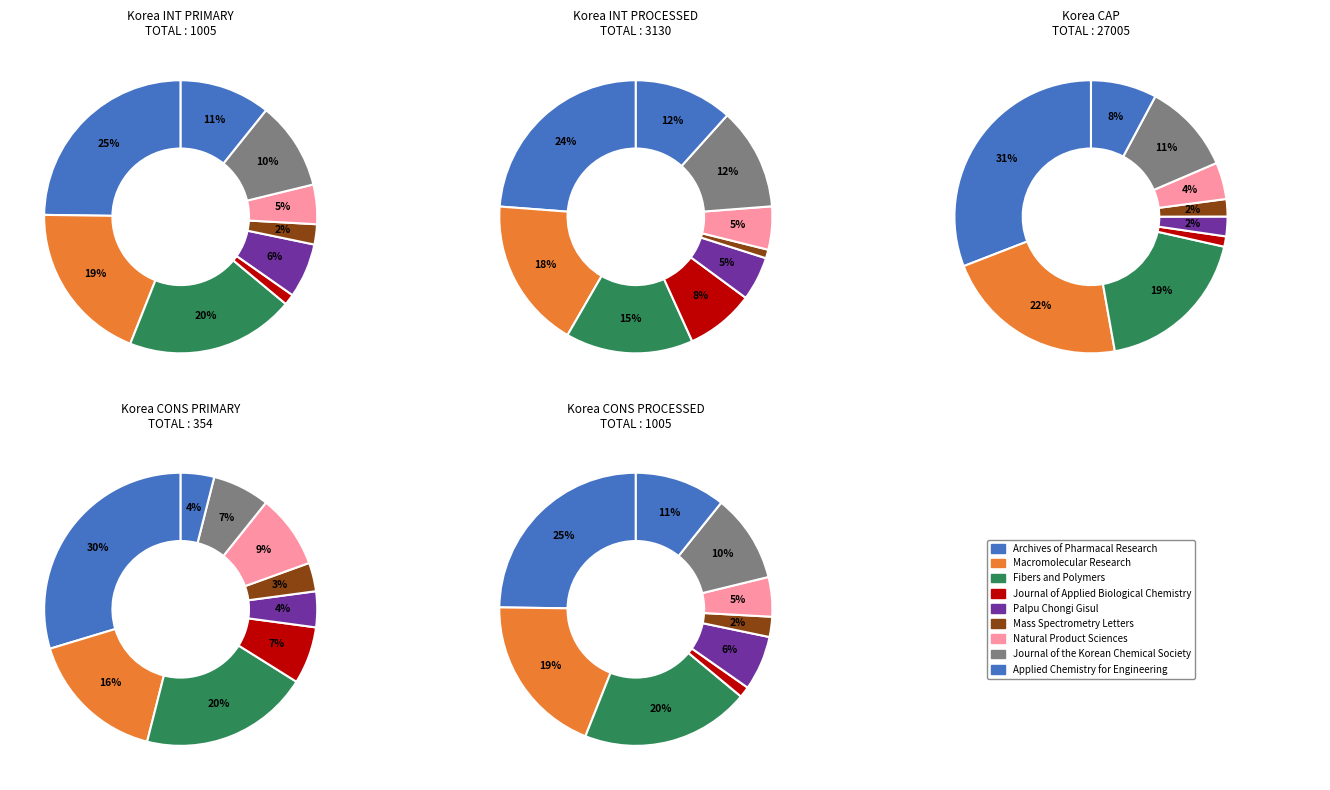

The Natural Product Sciences slice represents 1% of the pie. True or false?

False